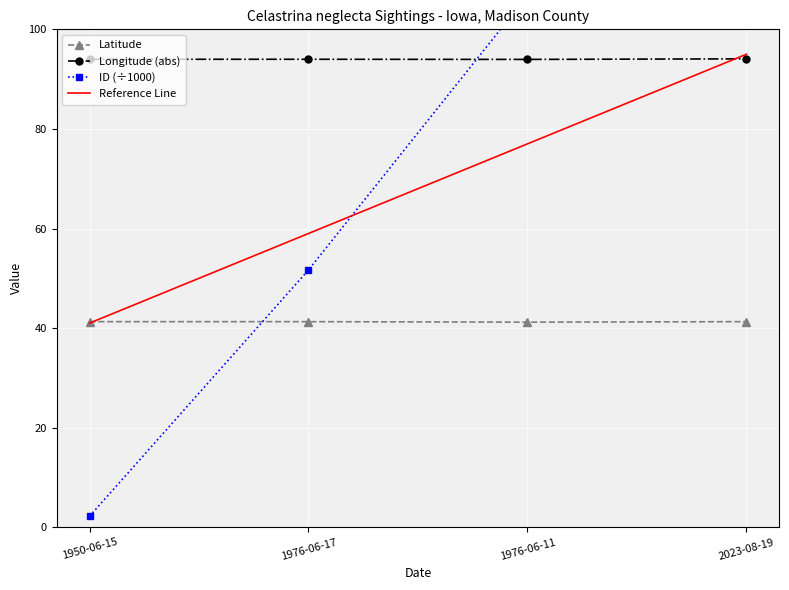

How many interior local valleys does the Longitude series have?

1